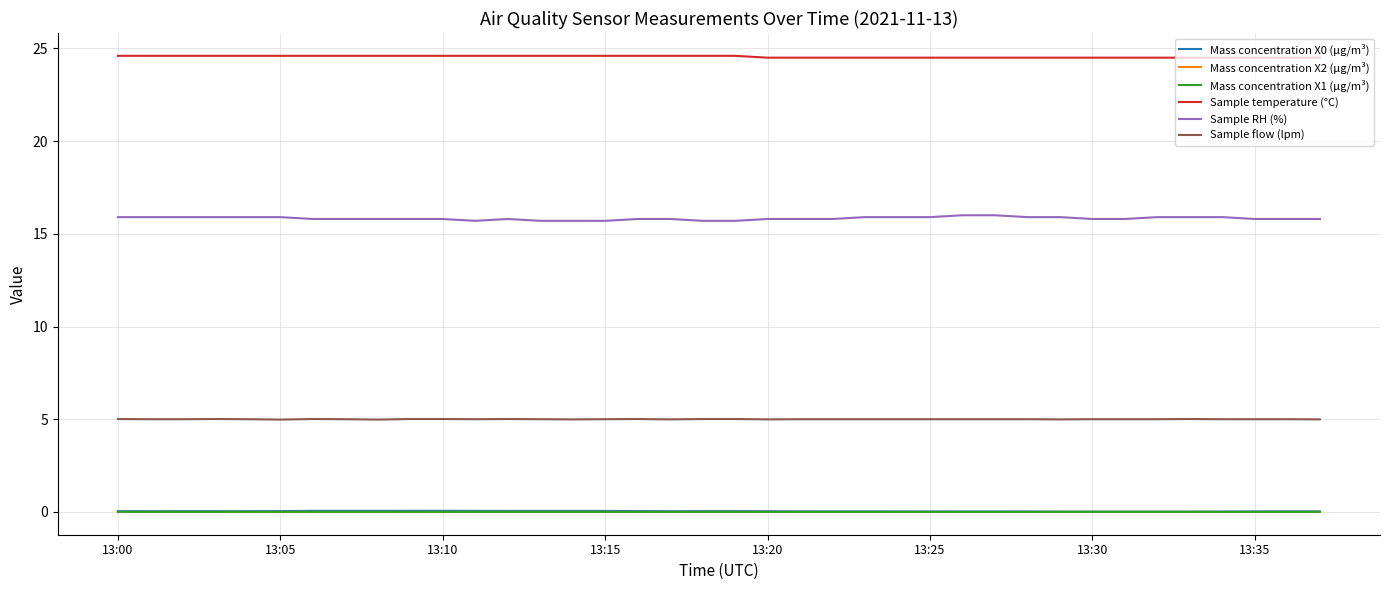

What is the highest value of the Sample temperature (°C) series?

24.6